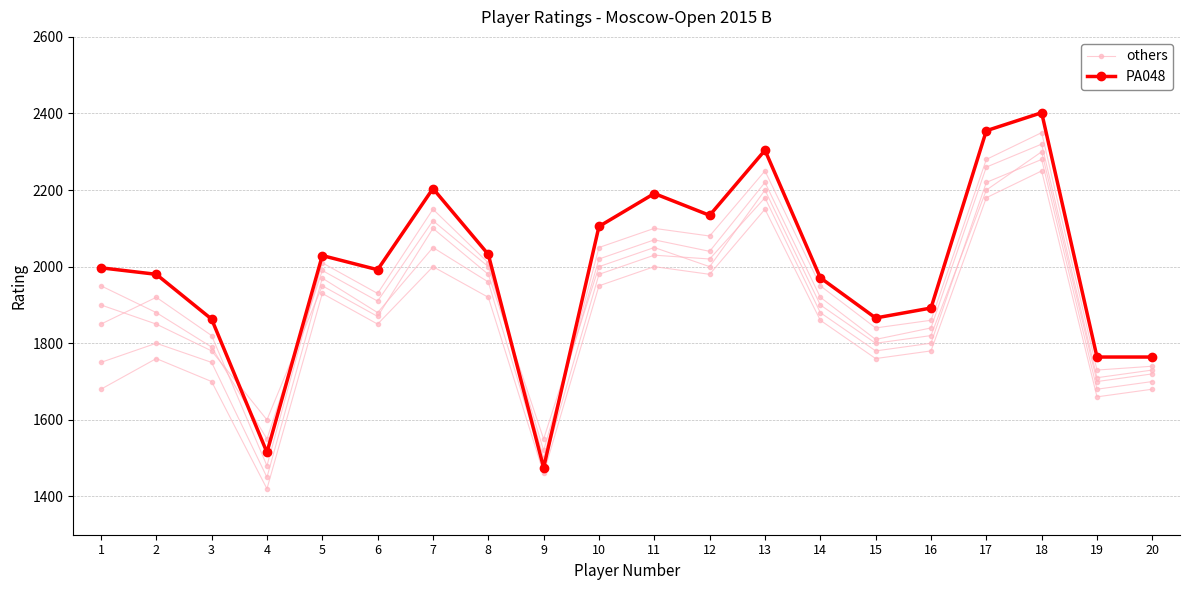

What is the sum of the PA048 values at 3 and 6?

3855